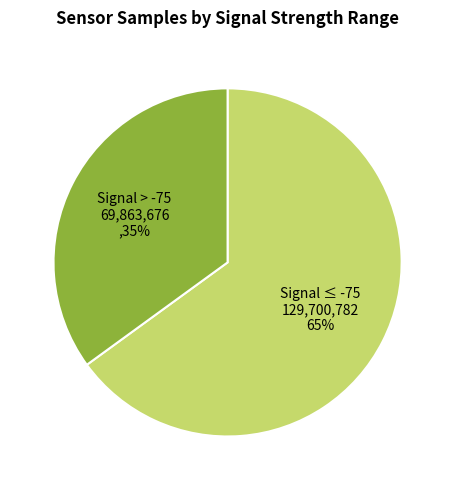

What is the majority slice?

Signal ≤ -75